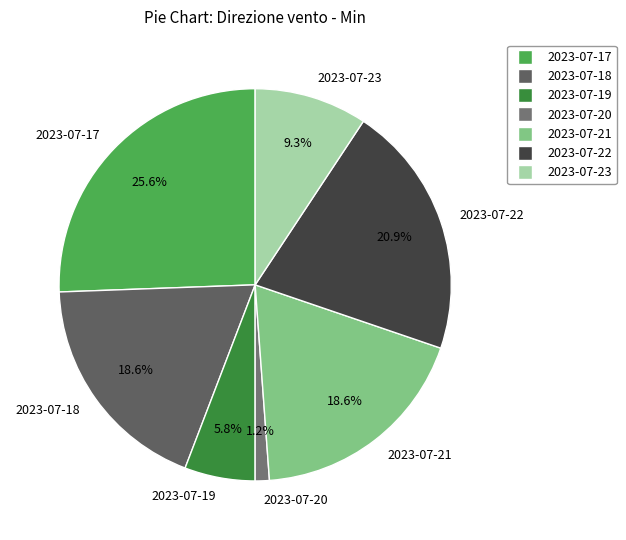

How many slices are in this pie chart?

7